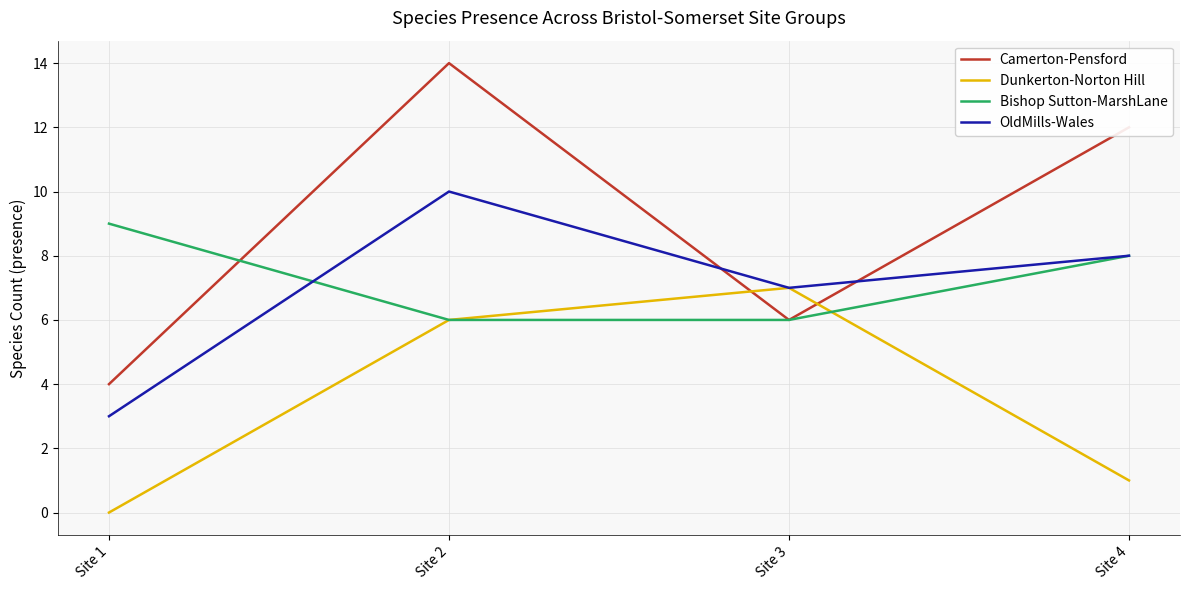

Reading left to right, what are all the values shown in this chart?

Camerton-Pensford: 4	14	6	12
Dunkerton-Norton Hill: 0	6	7	1
Bishop Sutton-MarshLane: 9	6	6	8
OldMills-Wales: 3	10	7	8